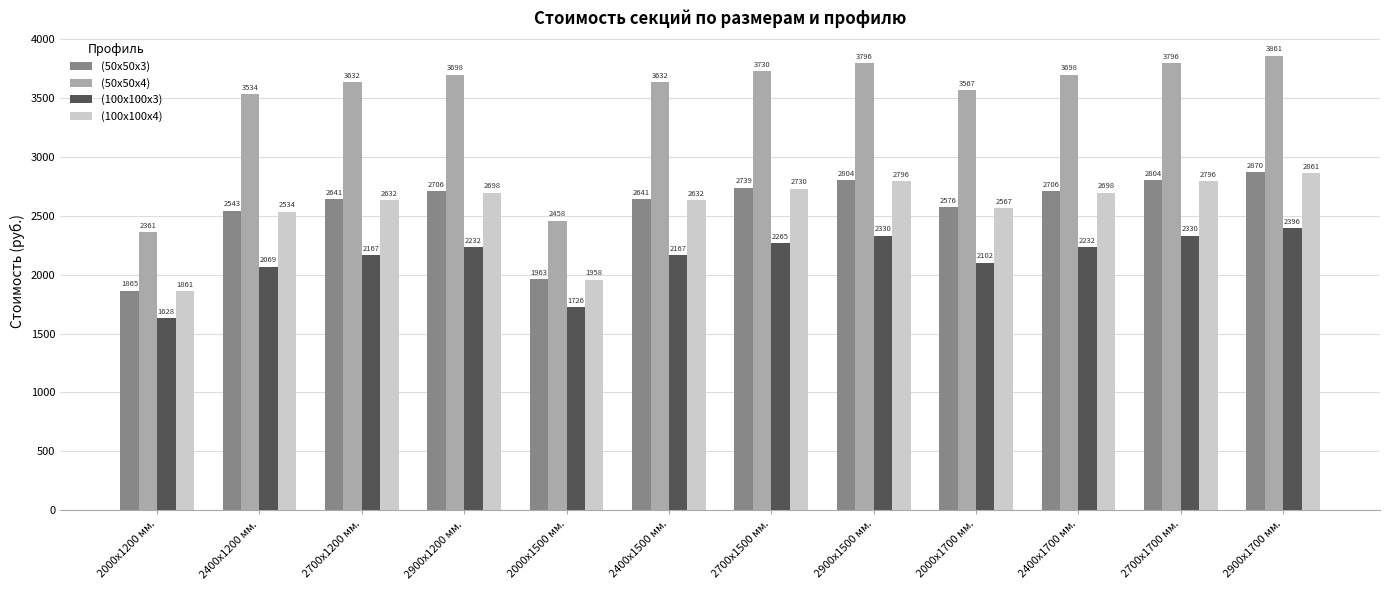

What is the difference between the maximum and minimum values in the (100х100х3) series?

767.7